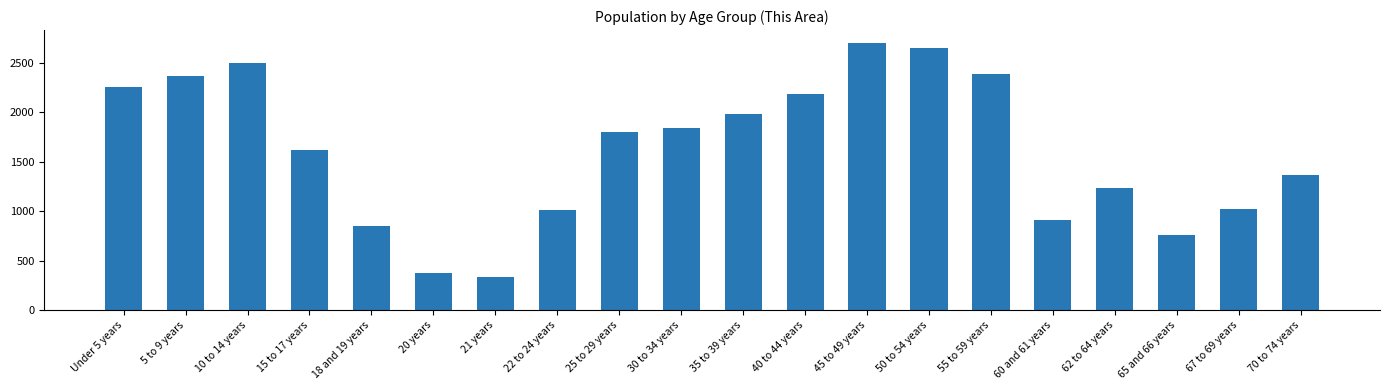

At which category does the chart reach its peak across all series?

45 to 49 years